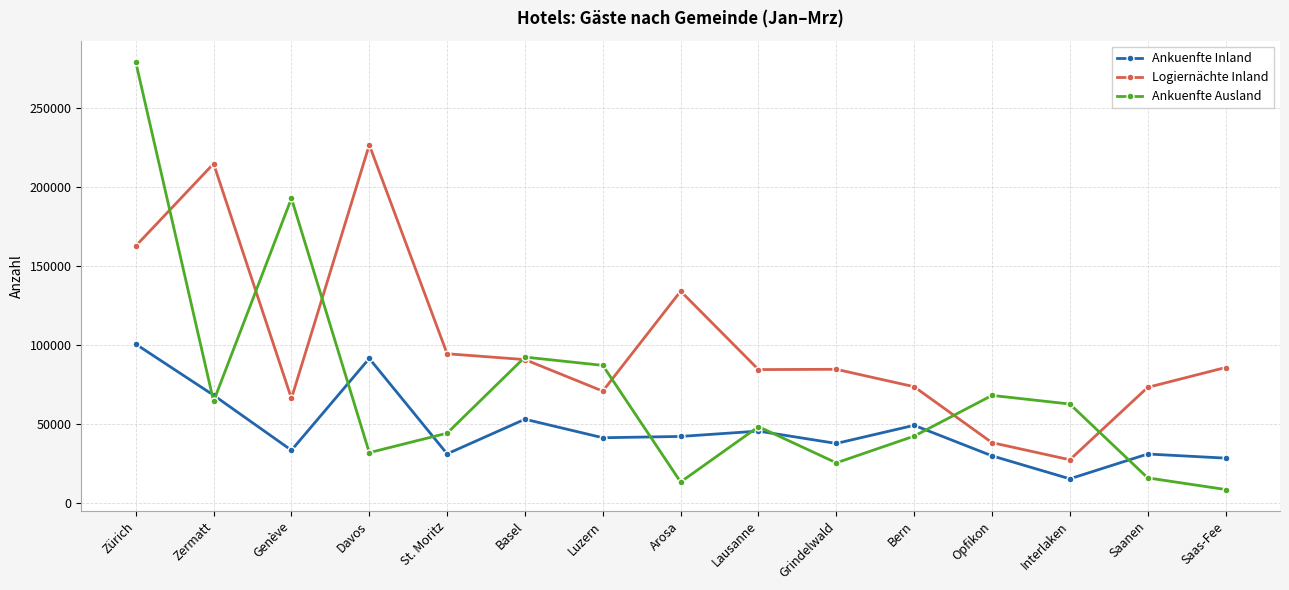

Rank the series at Bern from lowest to highest value.

Ankuenfte Ausland, Ankuenfte Inland, Logiernächte Inland